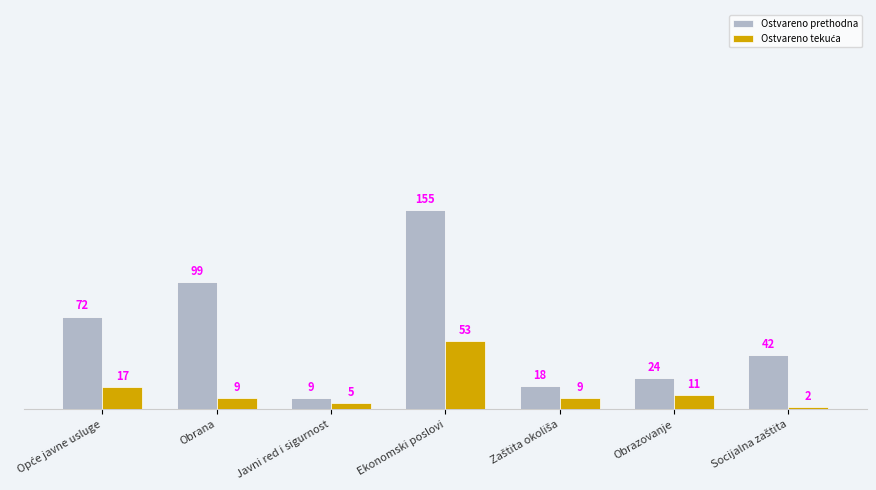

What is the sum of all Ostvareno prethodna values?

419